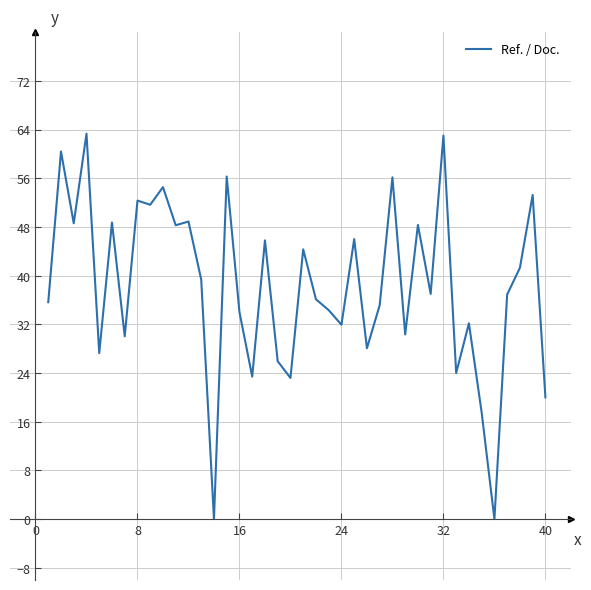

What is the greatest value displayed?

63.3